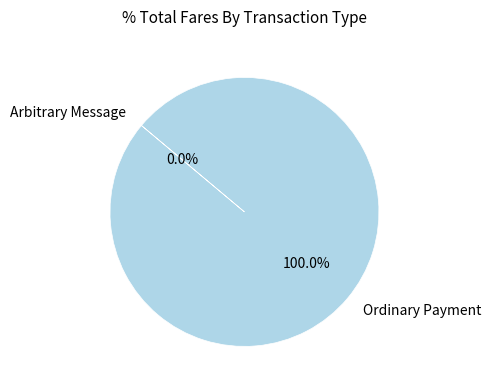

To the nearest percent, what is the difference between the largest and smallest slice percentages?

100%